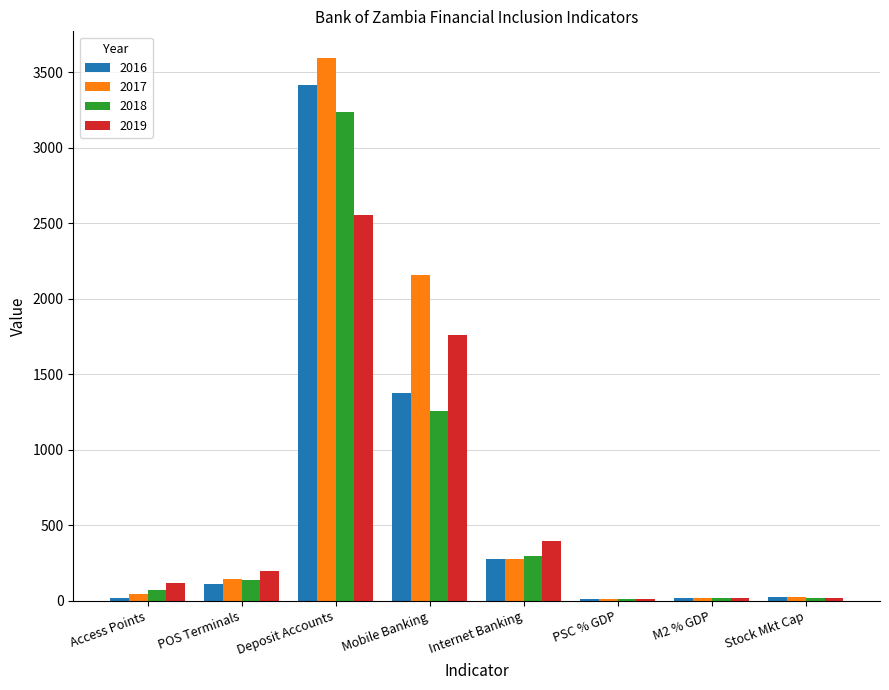

What is the maximum value for 2016?

3418.4